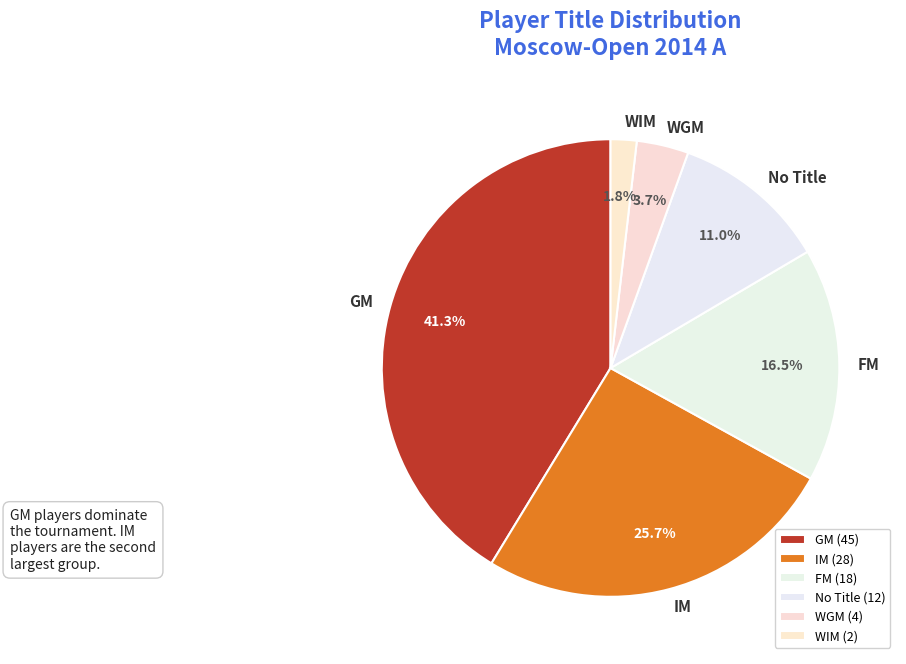

Do IM and FM together represent more than half of the pie?

No